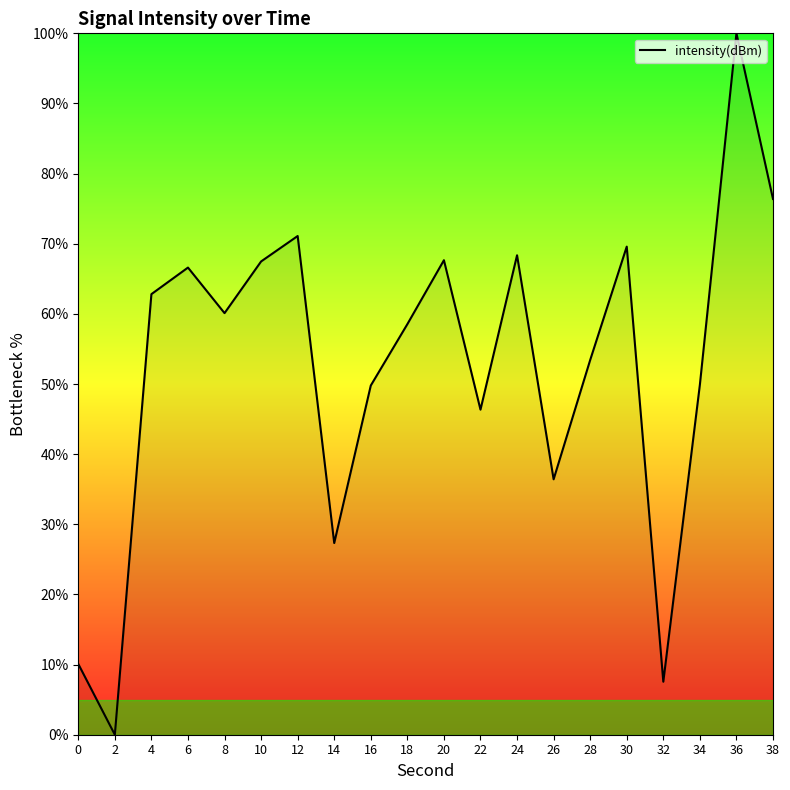

What value does the data have at 26?

36.4